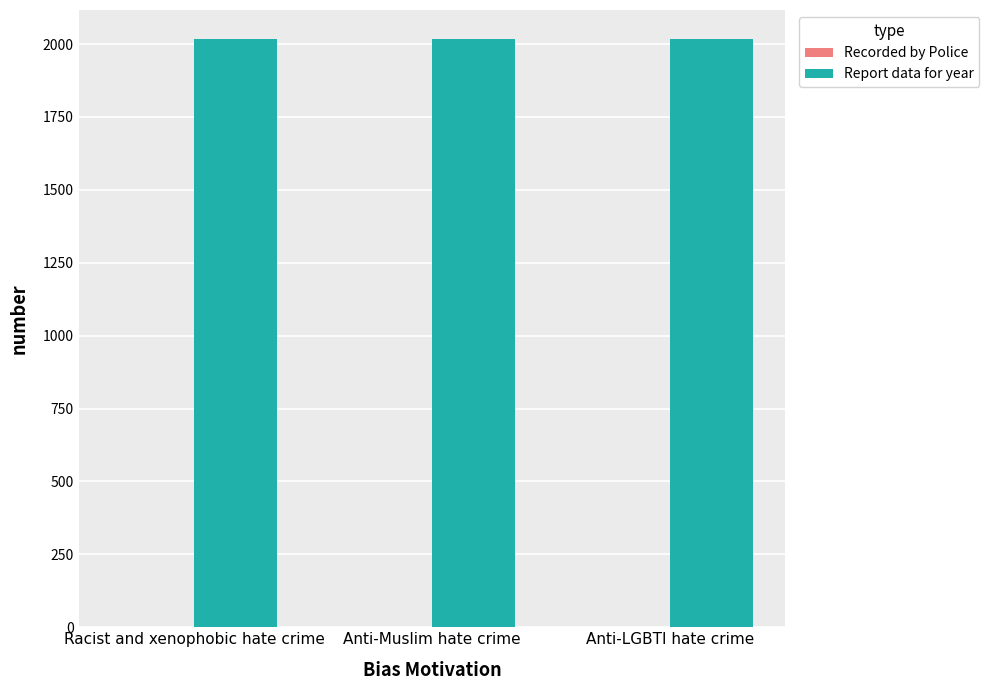

What is the sum of all Report data for year values?

6048